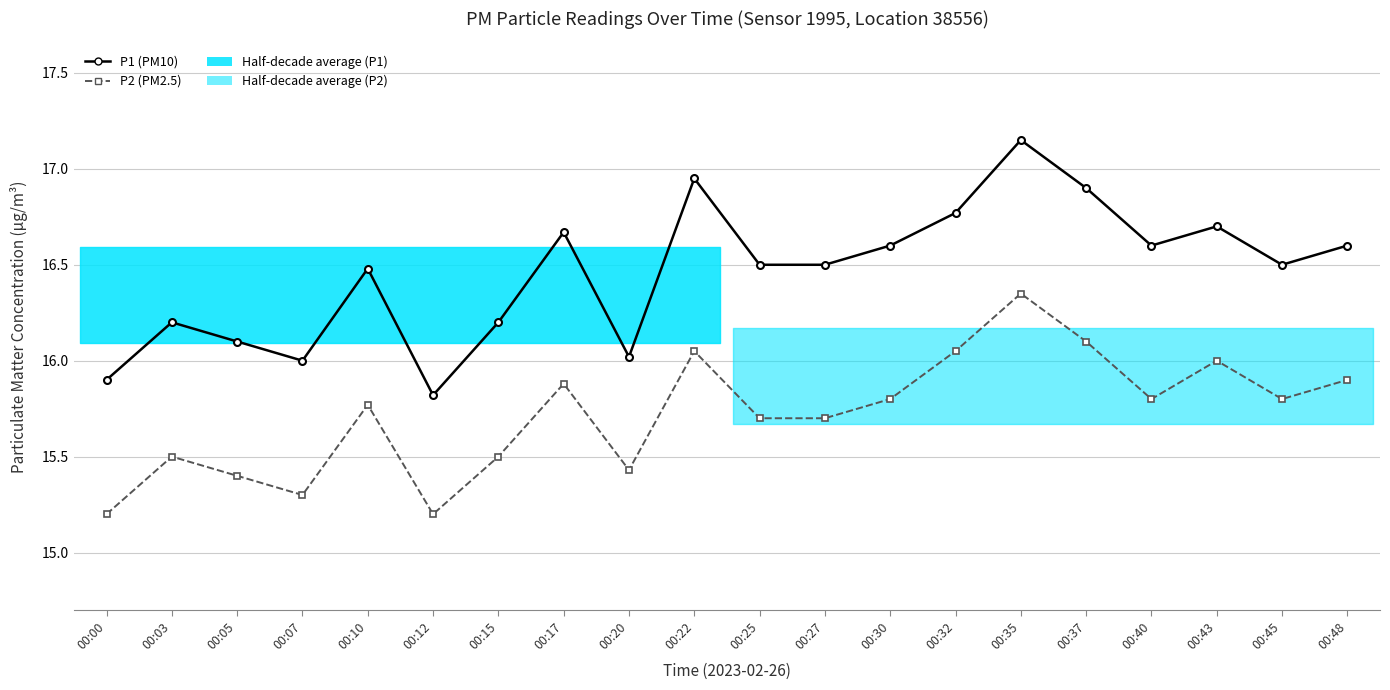

Rank the series by their average value, from highest to lowest.

P1 (PM10), P2 (PM2.5)